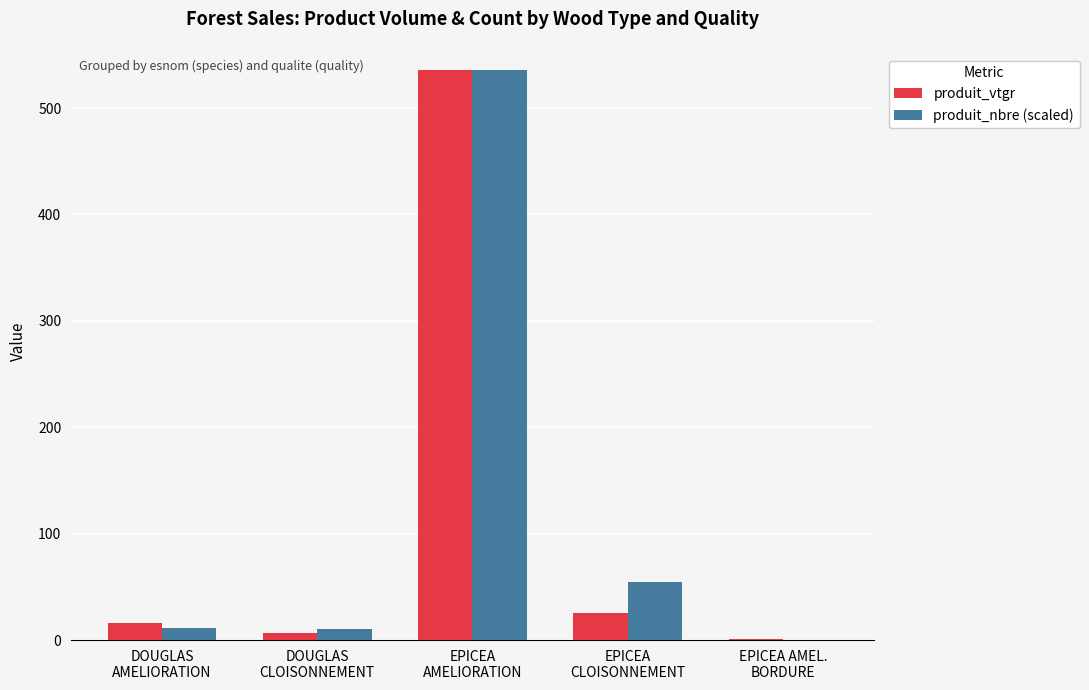

Which series has the largest total across all categories?

produit_nbre (scaled)